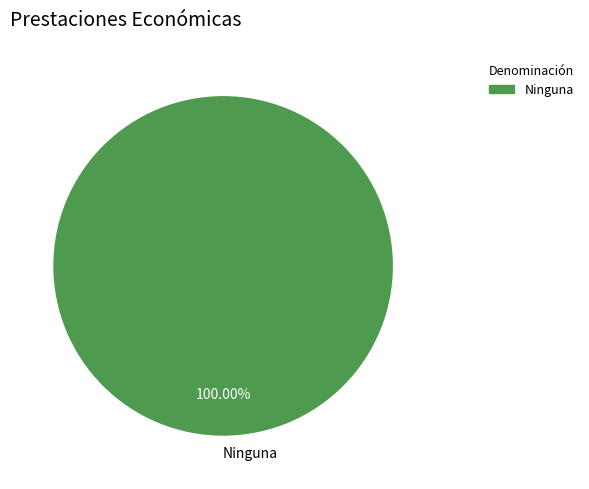

Does any single category account for the majority?

Yes